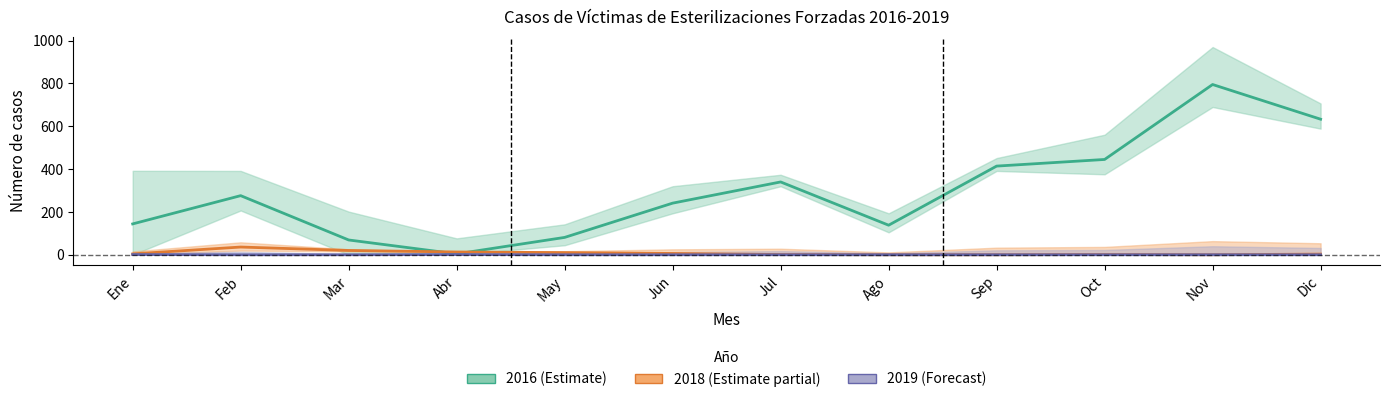

At which category does the chart reach its peak across all series?

Nov